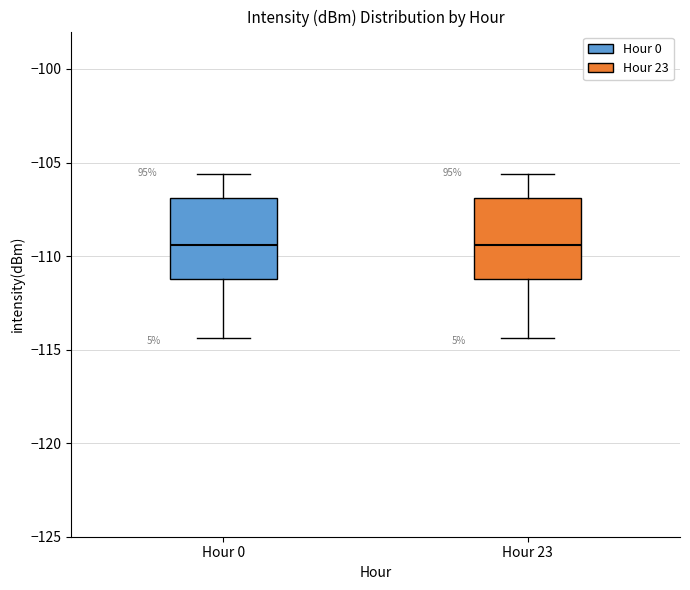

Reading left to right, read every box against the y-axis: the position of its median line, the range the box covers, and the ends of its whiskers. The values are not printed on the chart, so give them approximately, as read against the axis.

Hour 0: median -109.5, box -111.0 to -107.0, whiskers -114.5 to -105.5
Hour 23: median -109.5, box -111.0 to -107.0, whiskers -114.5 to -105.5